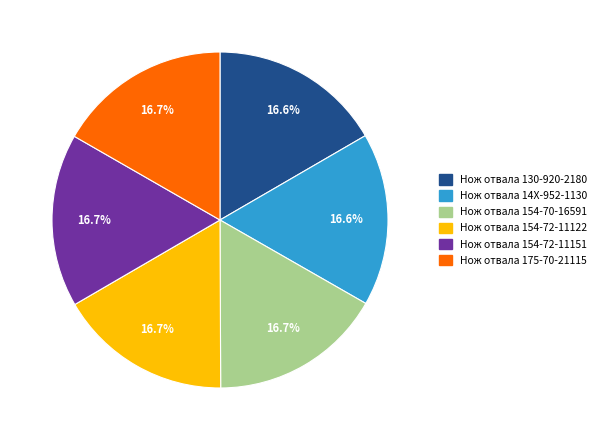

Count the number of slices in the pie.

6